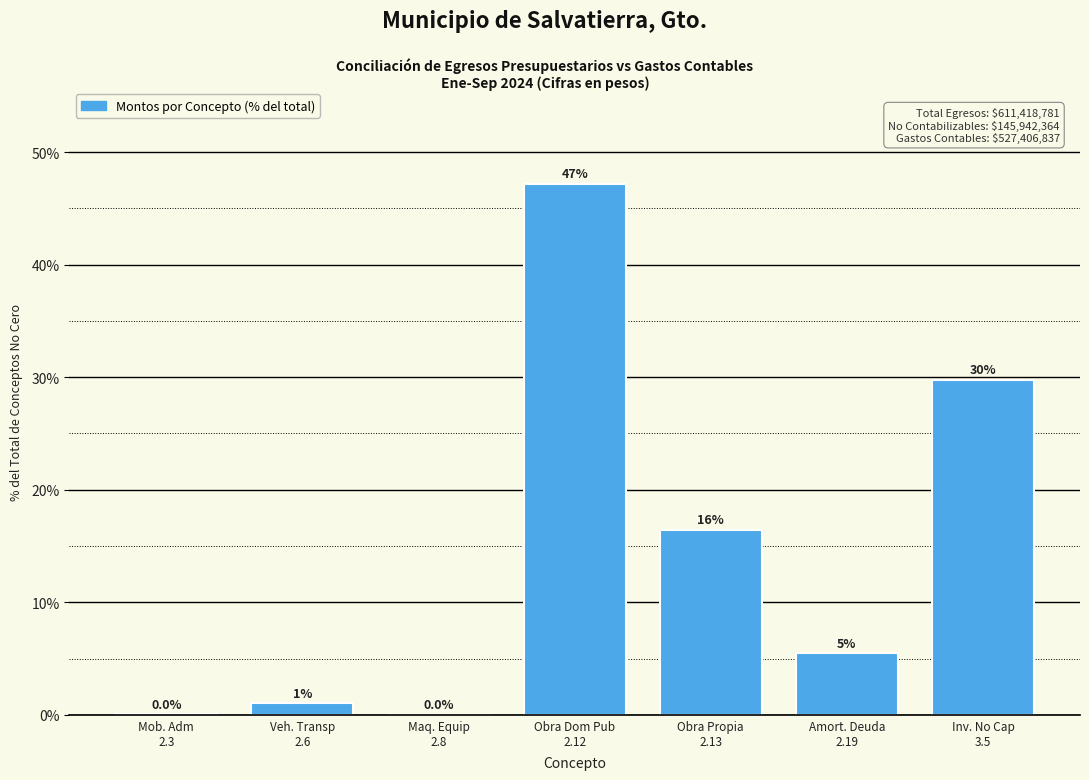

What is the greatest value displayed?

47.2